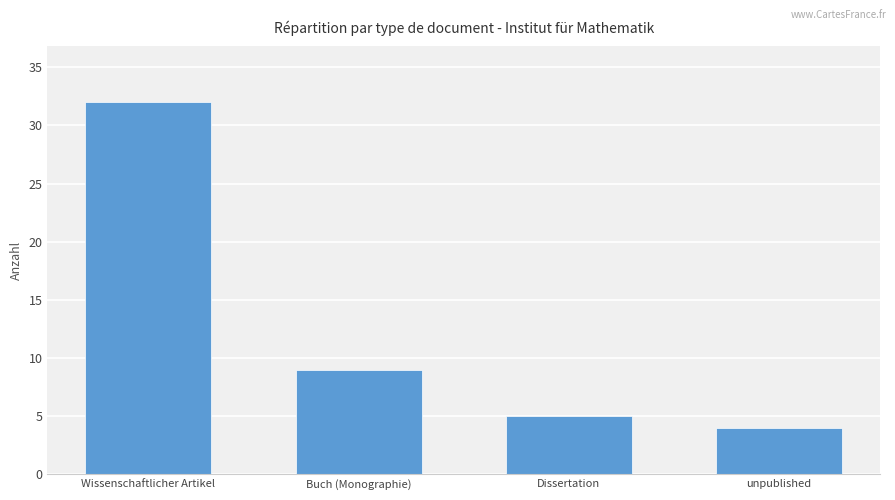

What is the maximum value shown in the chart?

32